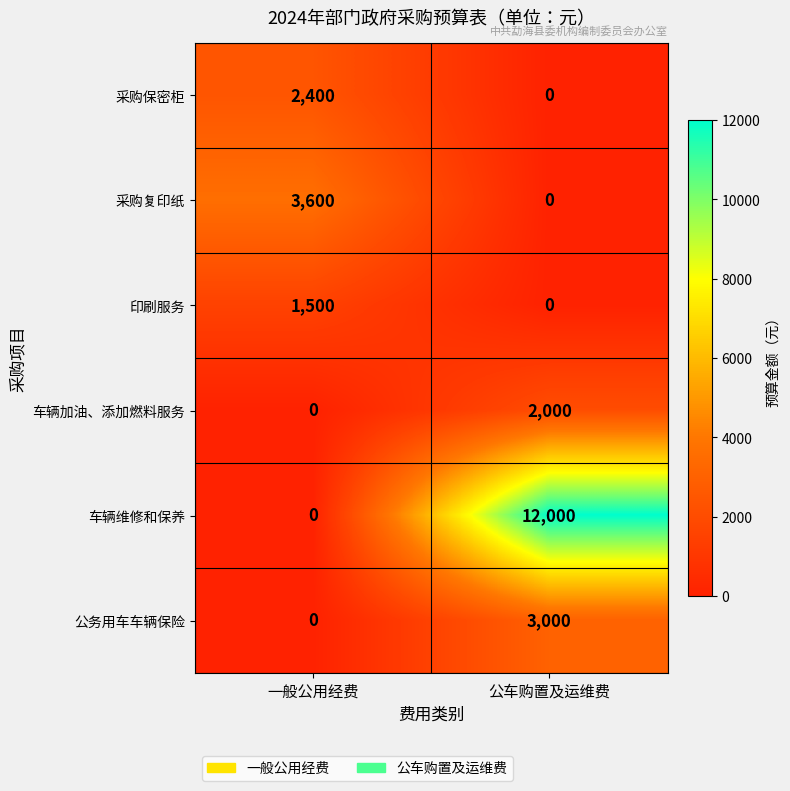

List the labels in order of 采购复印纸 value, smallest first.

公车购置及运维费, 一般公用经费